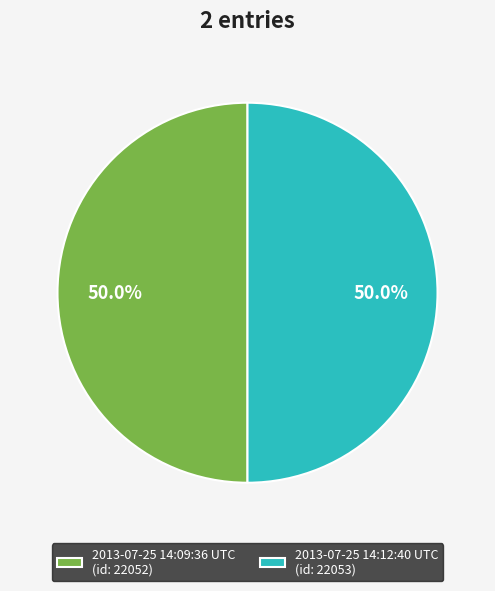

To the nearest percent, what portion does 2013-07-25 14:12:40 UTC represent?

50%